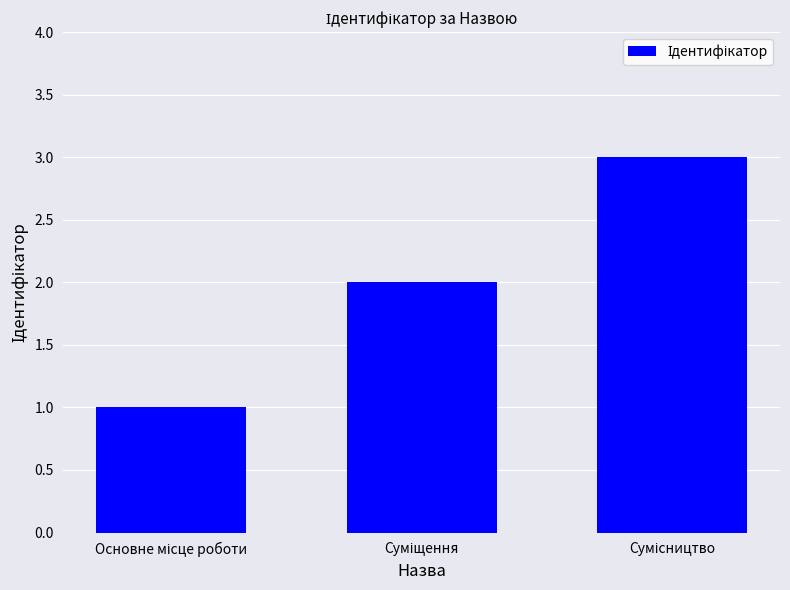

What is the maximum value shown in the chart?

3